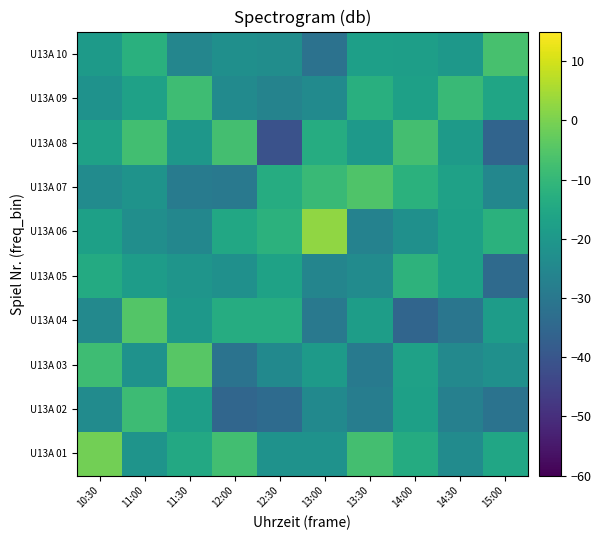

Reading left to right, what are all the values shown in this chart?

U13A 01: 10:30=-1.0	11:00=-21.1	11:30=-14.8	12:00=-7.8	12:30=-21.9	13:00=-21.9	13:30=-7.4	14:00=-13.9	14:30=-23.8	15:00=-15.7
U13A 02: 10:30=-23.7	11:00=-8.7	11:30=-18.1	12:00=-35.3	12:30=-33.8	13:00=-24.5	13:30=-28.1	14:00=-17.5	14:30=-27.3	15:00=-31.3
U13A 03: 10:30=-8.3	11:00=-21.8	11:30=-4.5	12:00=-31.4	12:30=-24.4	13:00=-19.1	13:30=-29.2	14:00=-17.0	14:30=-24.8	15:00=-22.3
U13A 04: 10:30=-24.8	11:00=-5.2	11:30=-20.1	12:00=-13.5	12:30=-13.4	13:00=-29.8	13:30=-18.3	14:00=-35.7	14:30=-30.6	15:00=-18.4
U13A 05: 10:30=-14.1	11:00=-18.6	11:30=-20.9	12:00=-22.4	12:30=-16.8	13:00=-25.8	13:30=-23.7	14:00=-11.5	14:30=-17.3	15:00=-34.1
U13A 06: 10:30=-17.4	11:00=-23.1	11:30=-25.4	12:00=-15.1	12:30=-11.8	13:00=2.5	13:30=-26.7	14:00=-22.5	14:30=-17.3	15:00=-12.2
U13A 07: 10:30=-23.8	11:00=-21.5	11:30=-28.9	12:00=-29.6	12:30=-13.5	13:00=-9.2	13:30=-5.6	14:00=-12.0	14:30=-17.1	15:00=-25.2
U13A 08: 10:30=-17.1	11:00=-7.7	11:30=-20.3	12:00=-7.5	12:30=-41.0	13:00=-13.4	13:30=-19.3	14:00=-7.4	14:30=-19.3	15:00=-35.9
U13A 09: 10:30=-21.8	11:00=-17.1	11:30=-8.2	12:00=-24.1	12:30=-26.5	13:00=-24.0	13:30=-12.7	14:00=-17.4	14:30=-9.2	15:00=-15.9
U13A 10: 10:30=-19.2	11:00=-12.3	11:30=-25.6	12:00=-22.6	12:30=-23.1	13:00=-31.7	13:30=-17.6	14:00=-17.9	14:30=-20.0	15:00=-6.9